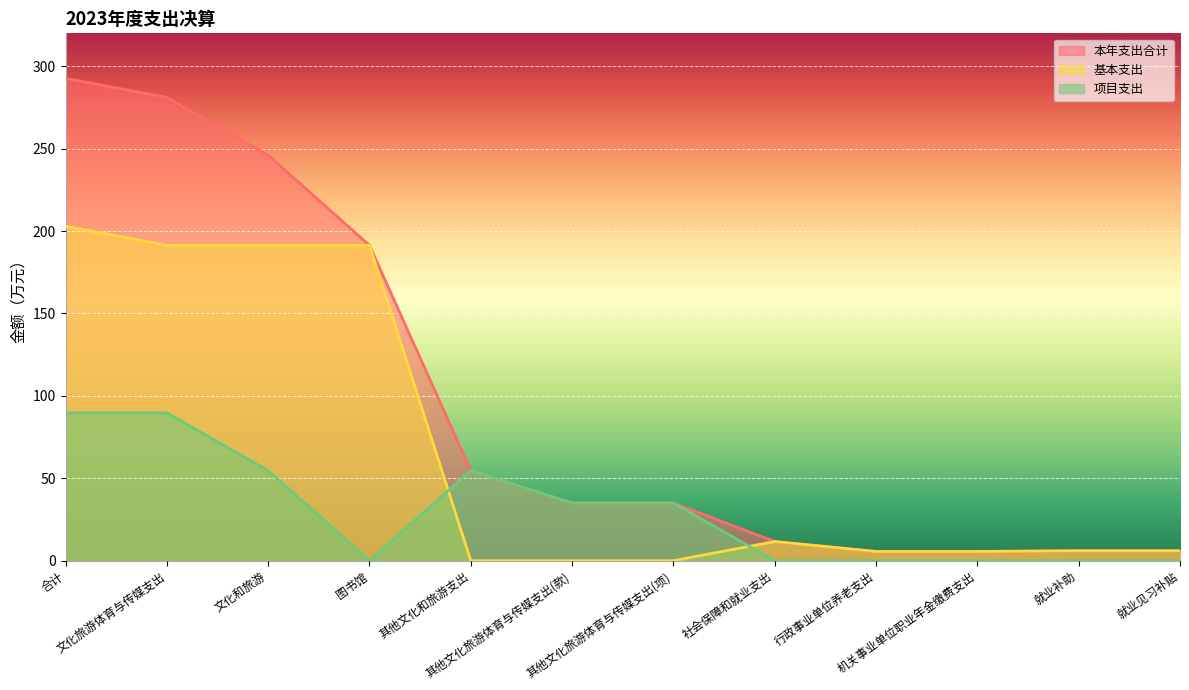

What value does the 项目支出 series have at 合计?

89.7